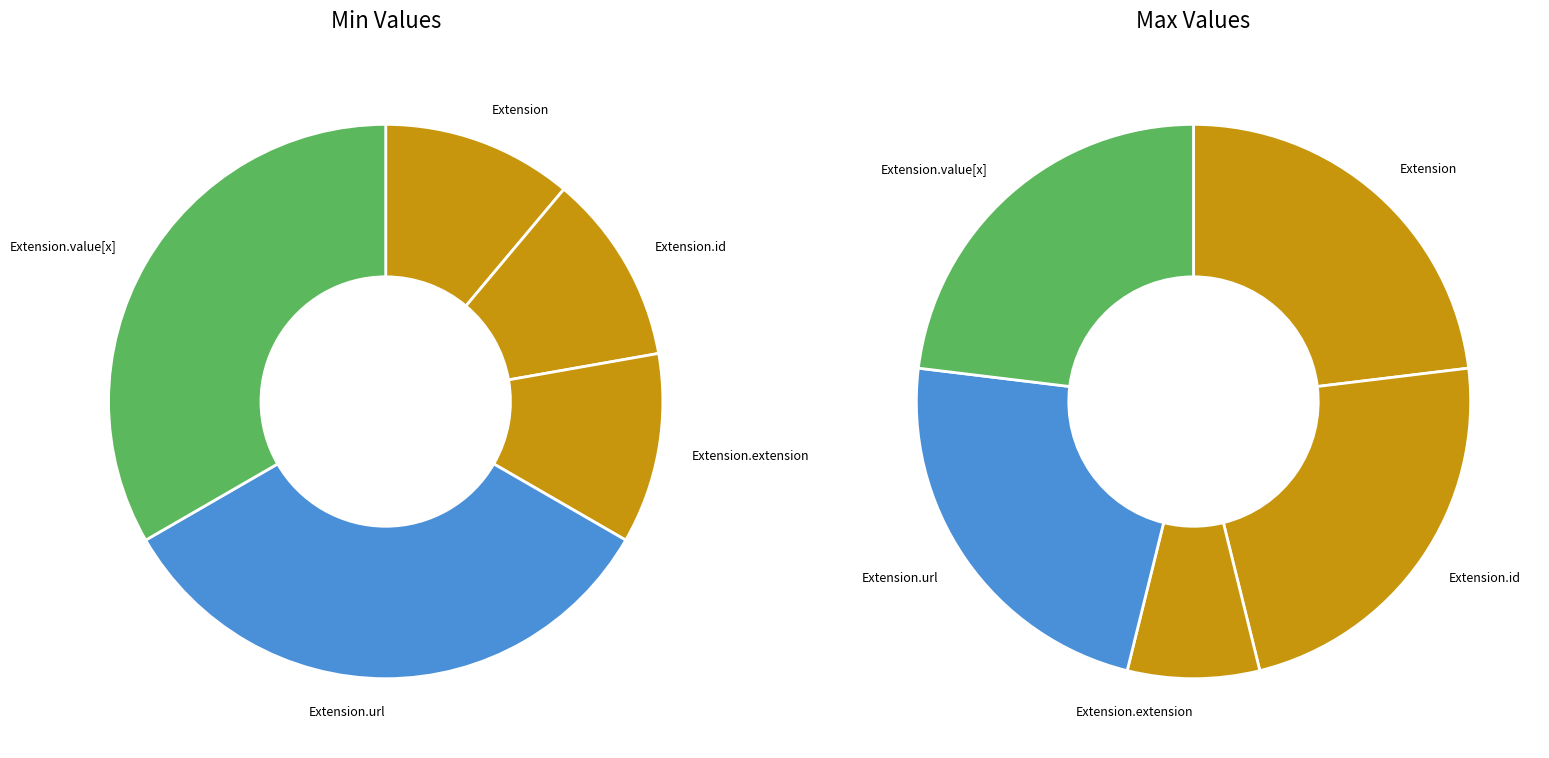

What is the total percentage of Extension.id and Extension.url?

50.0%